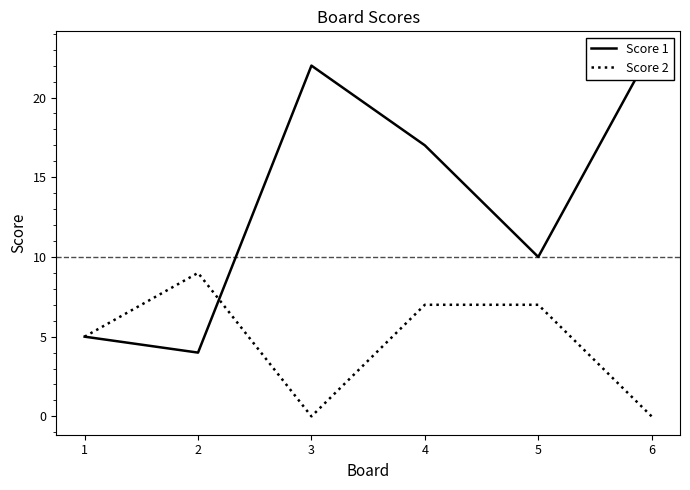

The value of Score 1 at 3 is 22. True or false?

True